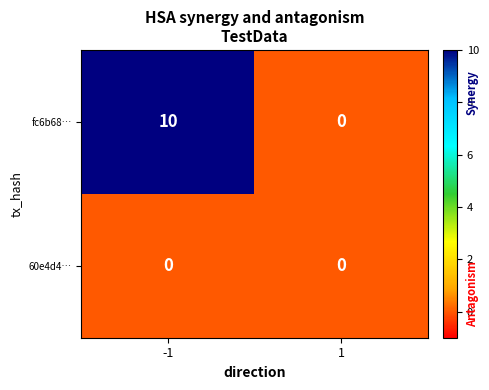

Which series has the largest total across all categories?

fc6b68…